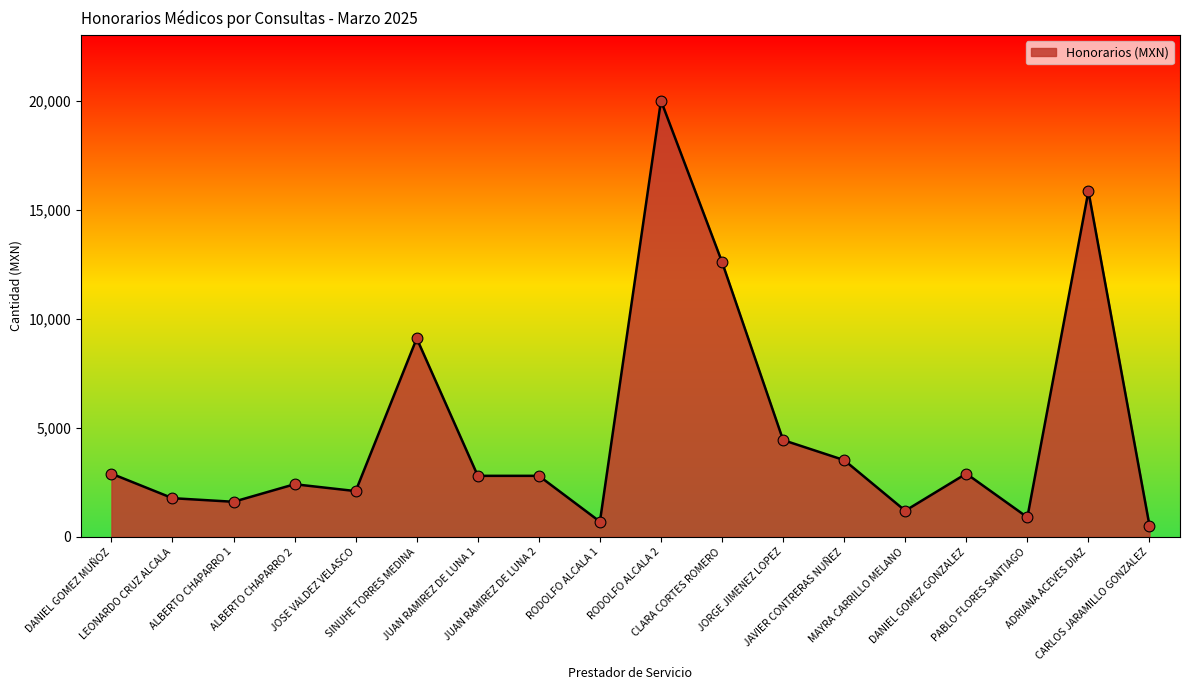

Approximately how many times larger is the value at DANIEL GOMEZ GONZALEZ compared to PABLO FLORES SANTIAGO?

3.2